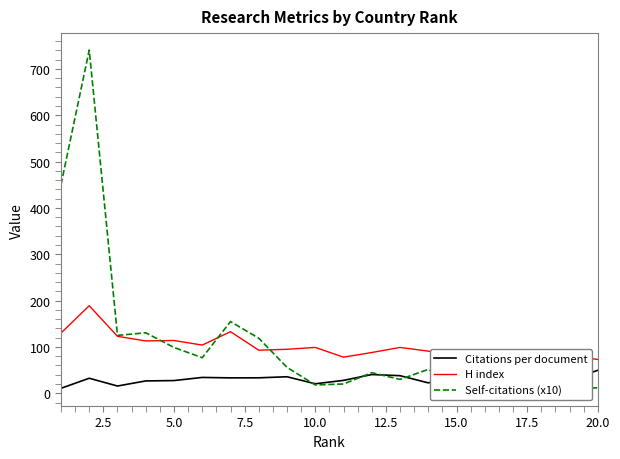

What is the difference between the maximum and second lowest values in the Self-citations (x10) series?

728.9